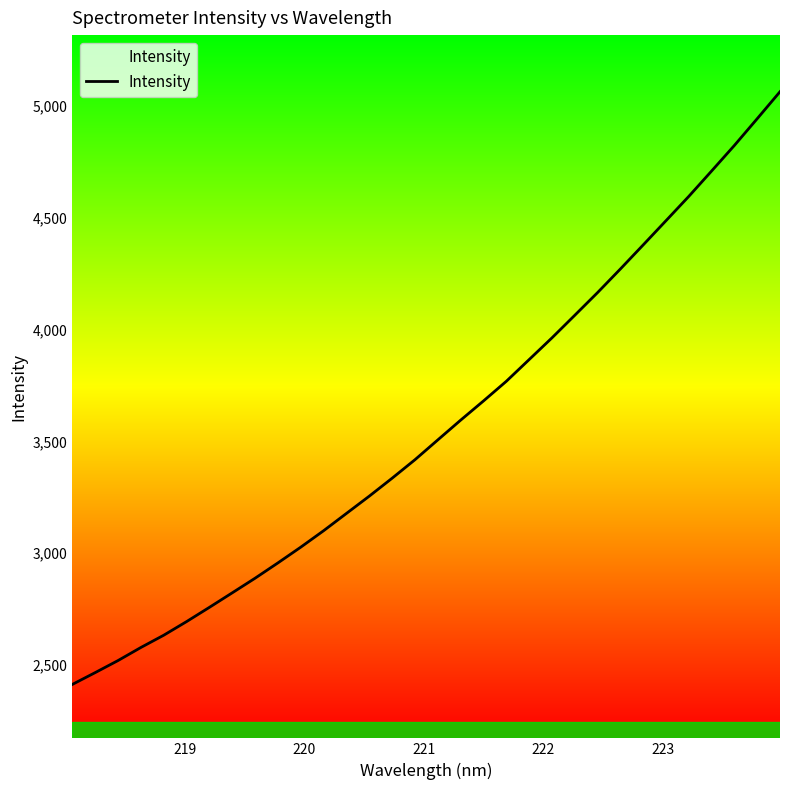

What is the maximum value shown in the chart?

5064.3